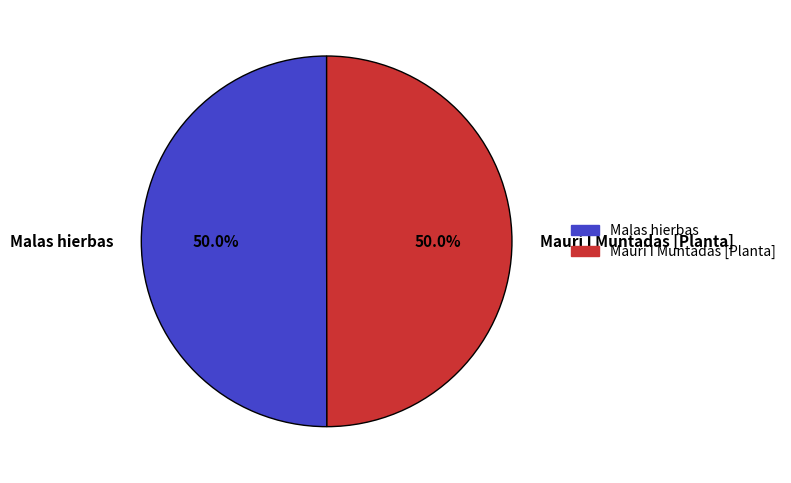

What is the ratio of the value at Mauri I Muntadas [Planta] to the value at Malas hierbas?

1.0